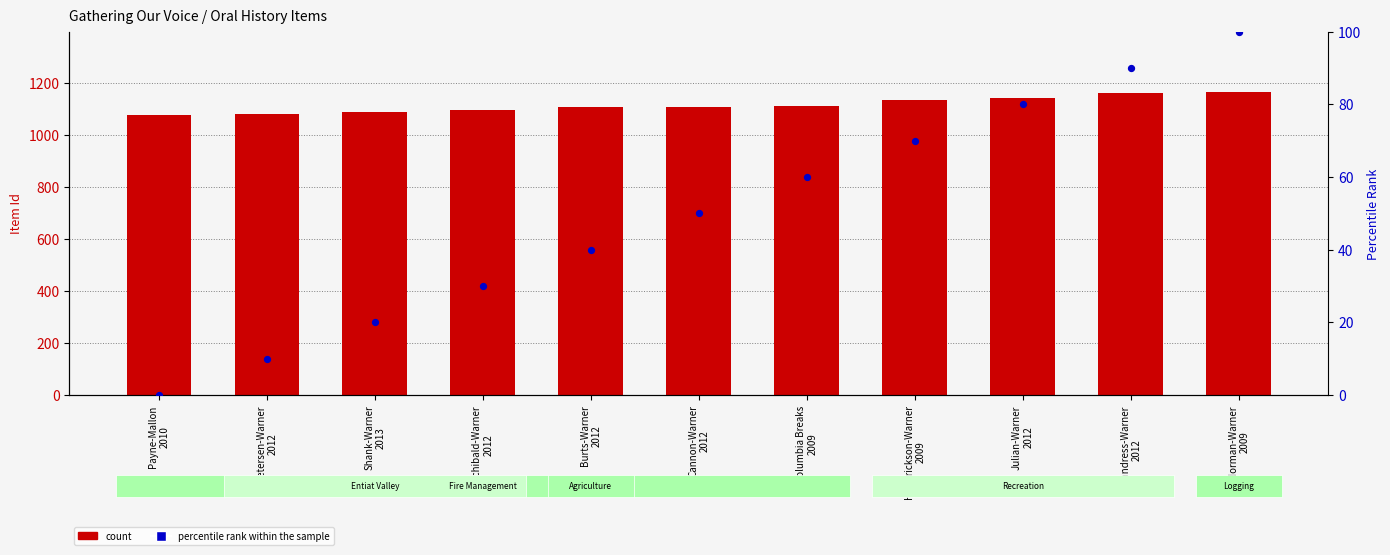

What is the total value across all series at Columbia Breaks
2009?

1172